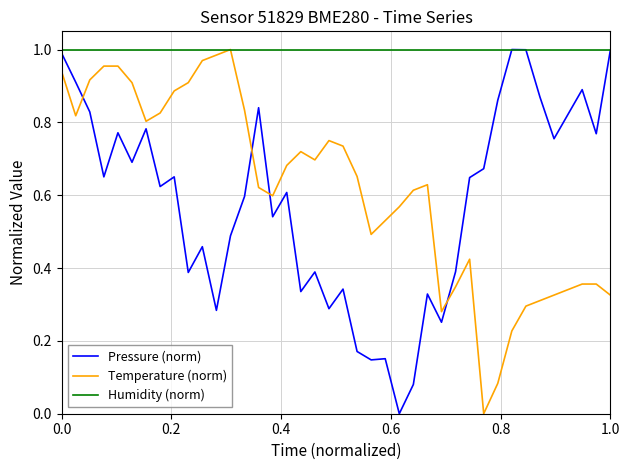

True or false: Pressure (norm) and Temperature (norm) intersect in this chart.

True